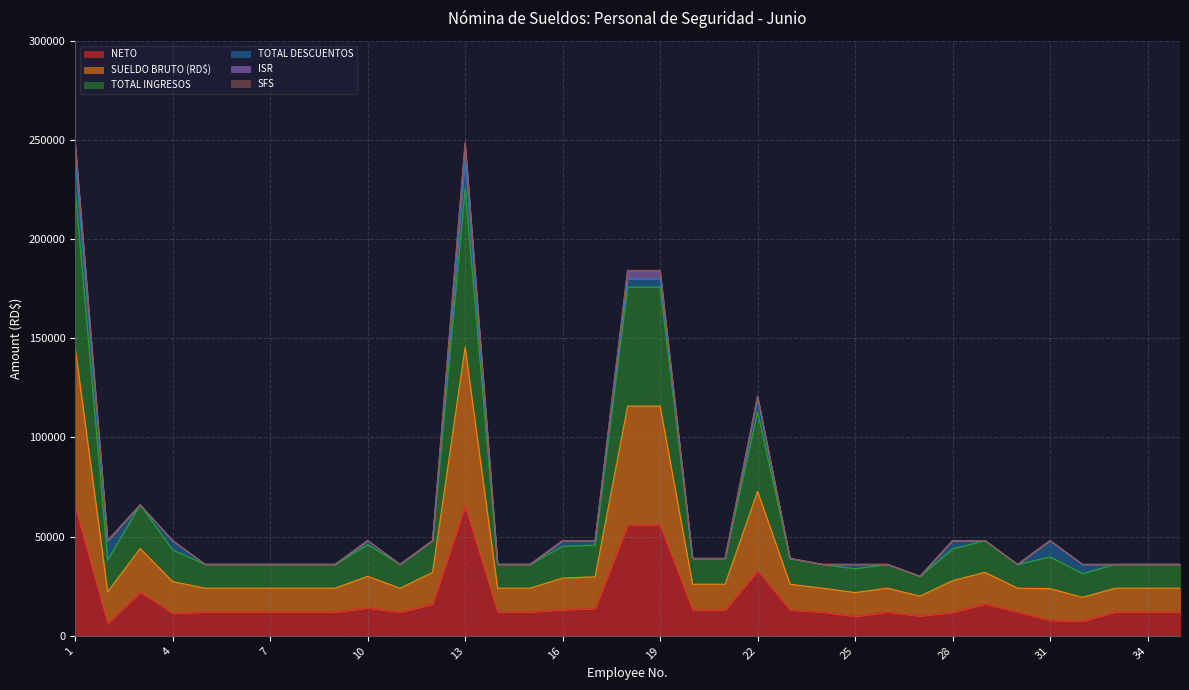

The value of SUELDO BRUTO (RD$) at 29 is 20218.5. True or false?

False